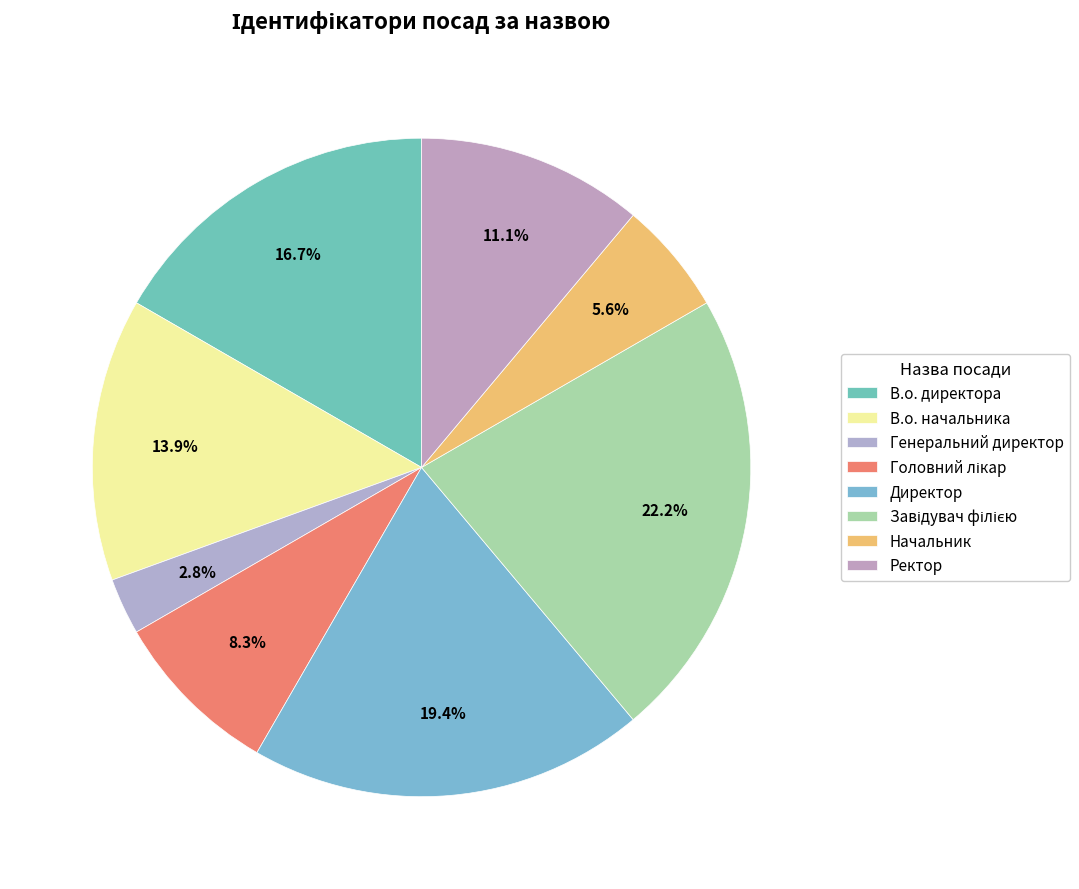

To the nearest percent, what portion does Начальник represent?

6%